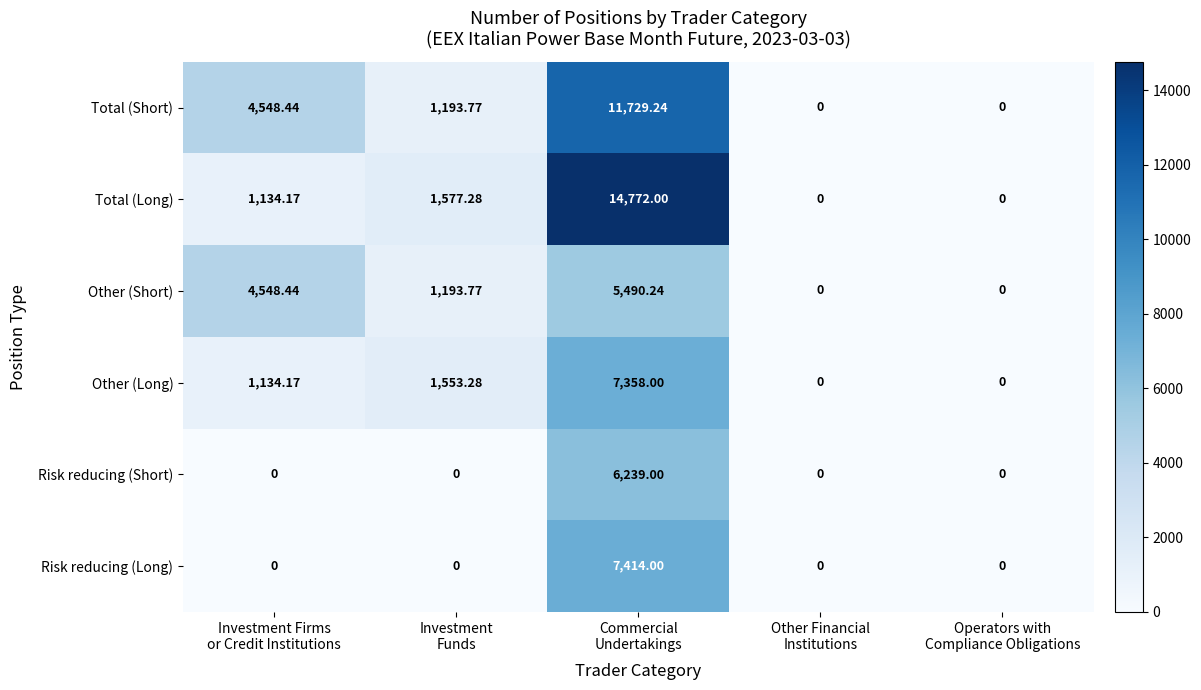

Rank the series by their maximum value, from lowest to highest.

Other (Short), Risk reducing (Short), Other (Long), Risk reducing (Long), Total (Short), Total (Long)